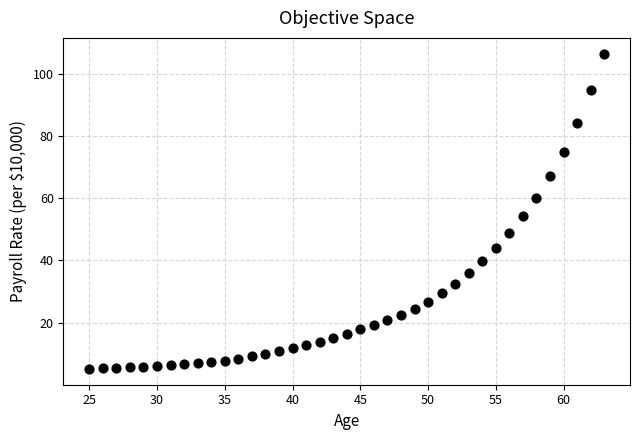

What is the range of X values (max minus min)?

38.0